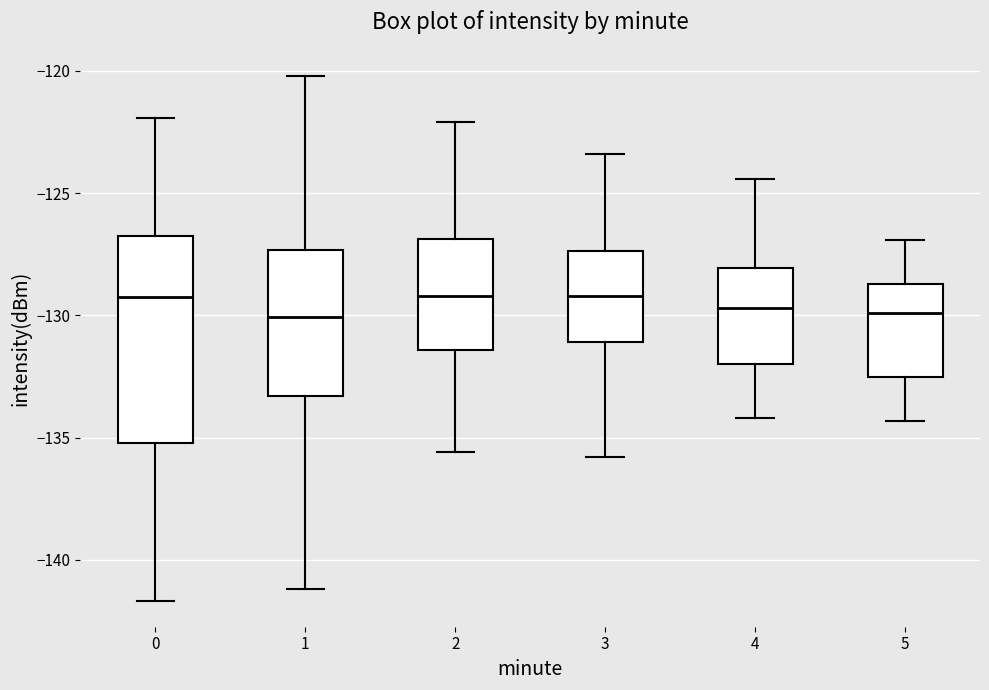

Reading left to right, read every box against the y-axis: the position of its median line, the range the box covers, and the ends of its whiskers. The values are not printed on the chart, so give them approximately, as read against the axis.

0: median -129.5, box -135.0 to -126.5, whiskers -141.5 to -122.0
1: median -130.0, box -133.5 to -127.5, whiskers -141.0 to -120.0
2: median -129.0, box -131.5 to -127.0, whiskers -135.5 to -122.0
3: median -129.0, box -131.0 to -127.5, whiskers -136.0 to -123.5
4: median -129.5, box -132.0 to -128.0, whiskers -134.0 to -124.5
5: median -130.0, box -132.5 to -128.5, whiskers -134.5 to -127.0